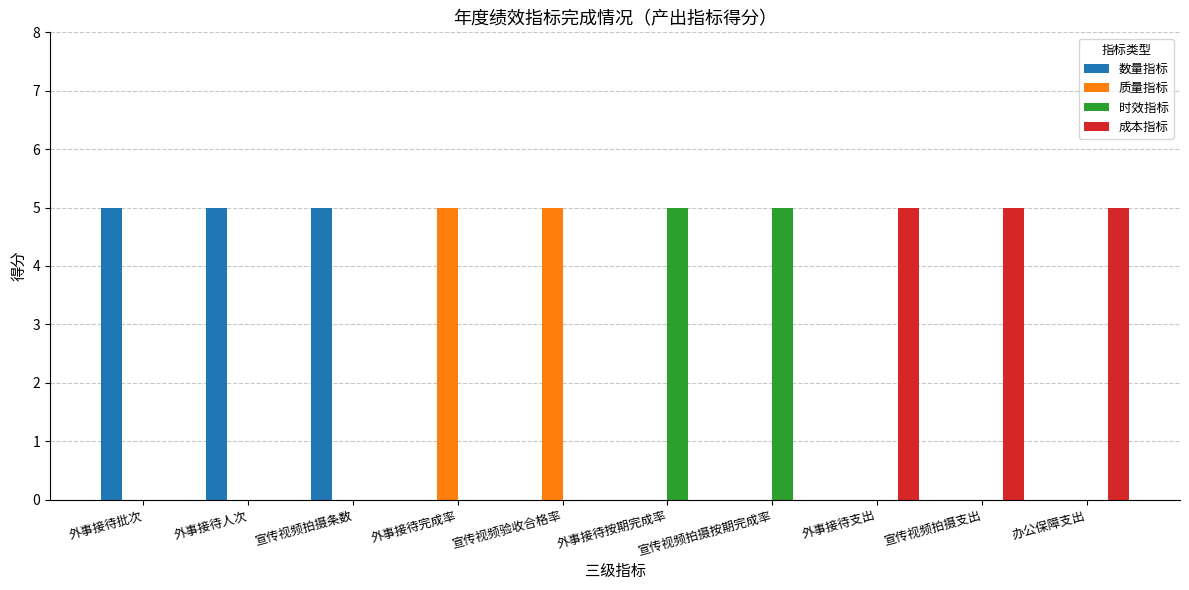

Is the value of 成本指标 at 外事接待支出 greater than the value of 质量指标 at 宣传视频拍摄条数?

Yes